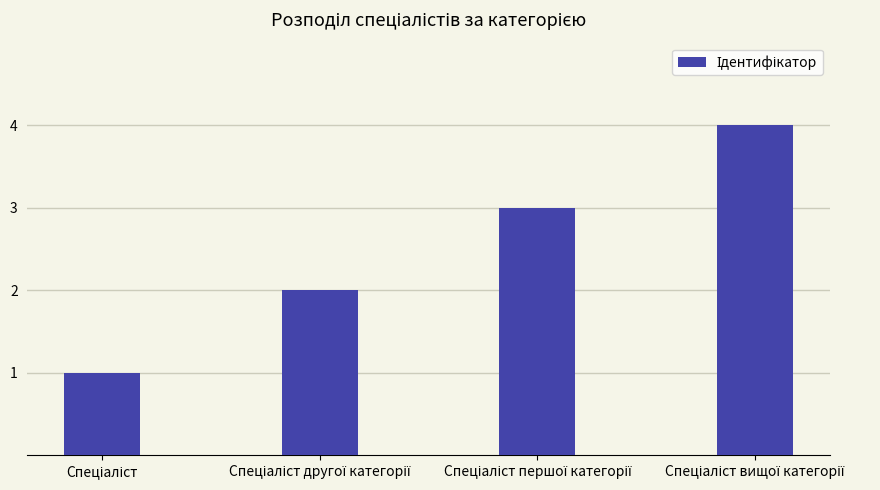

What is the sum of all values?

10